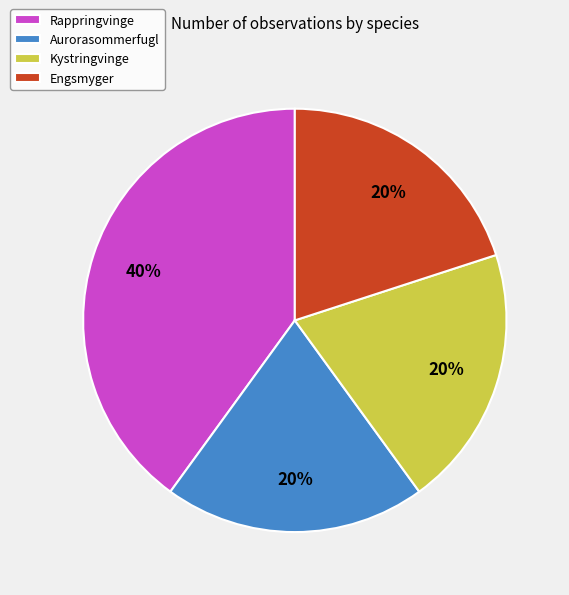

Combined, do Aurorasommerfugl and Rappringvinge account for over 50%?

Yes